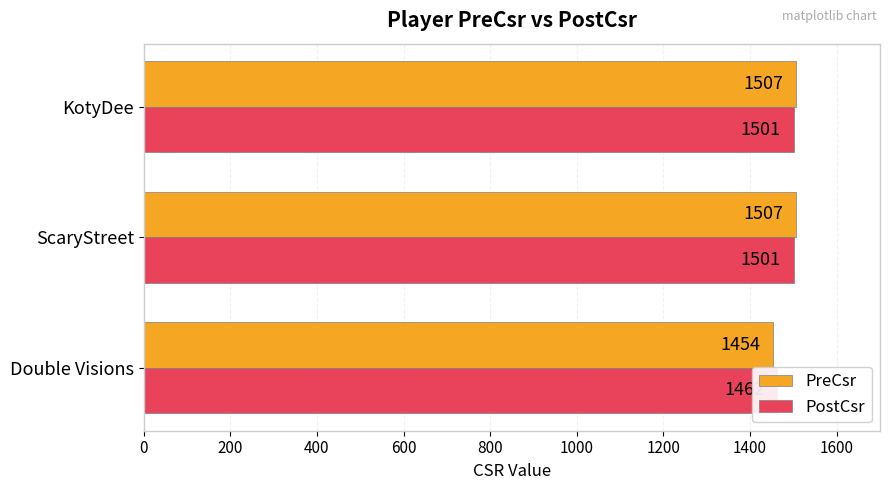

The value of PostCsr at ScaryStreet is 1501. True or false?

True